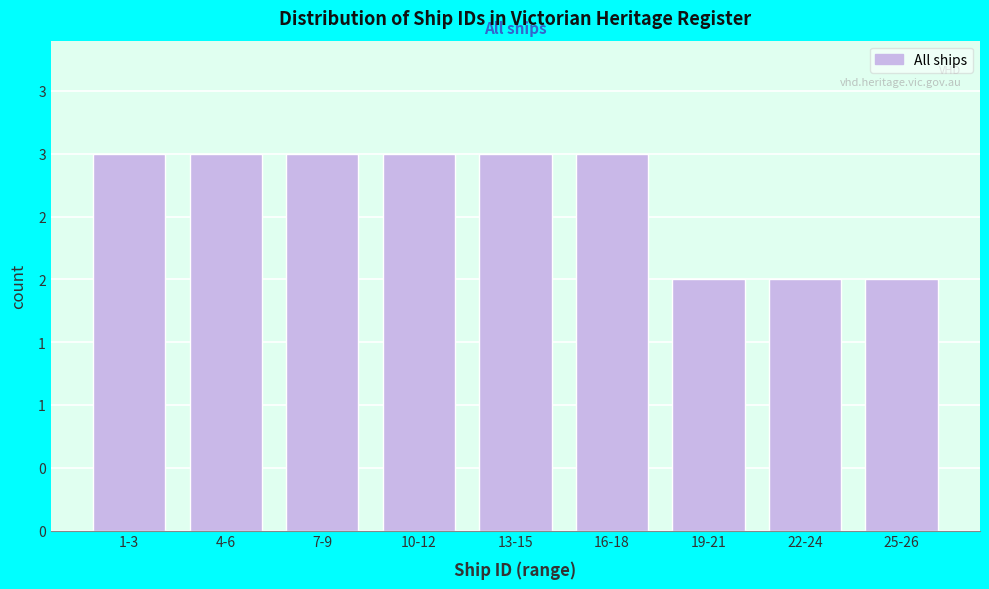

Does the chart contain any negative values?

No